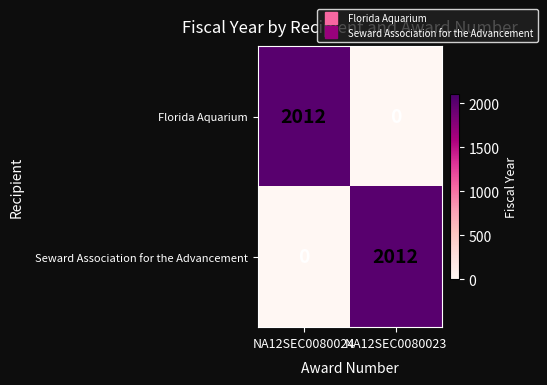

Between NA12SEC0080024 and NA12SEC0080023, which is larger?

NA12SEC0080024